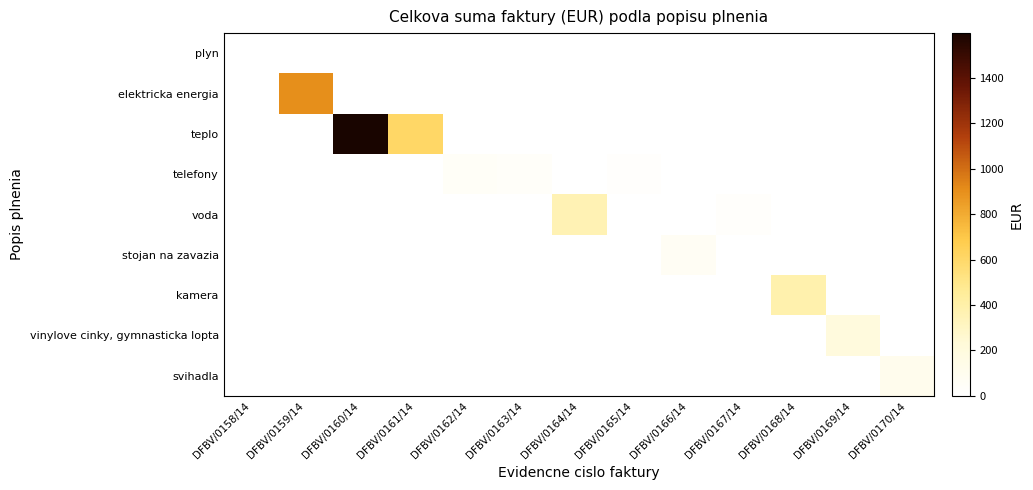

Between DFBV/0167/14 and DFBV/0158/14, which is larger?

DFBV/0158/14